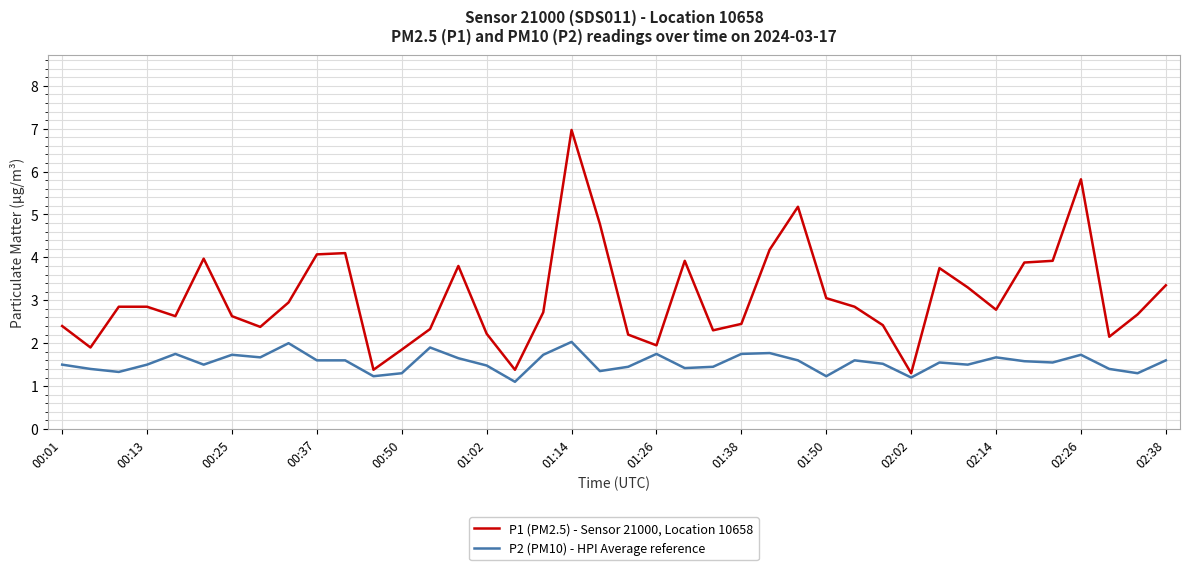

True or false: P2 (PM10) - HPI Average reference and P1 (PM2.5) - Sensor 21000, Location 10658 intersect in this chart.

False